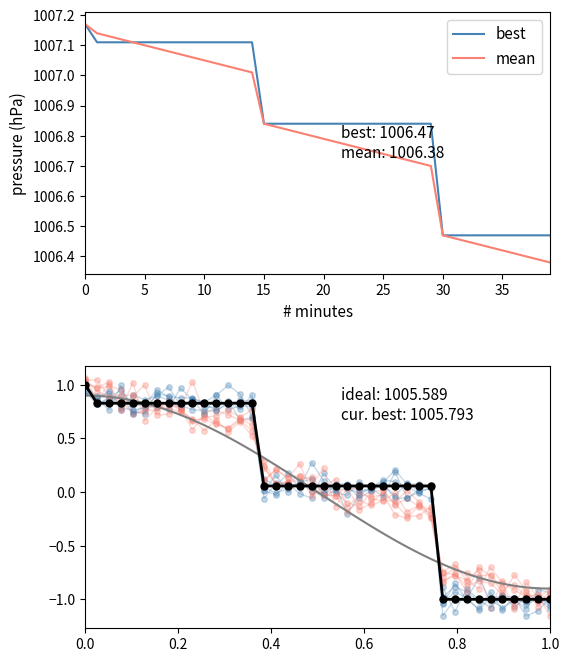

What is the total value across all series at 27?

2013.6